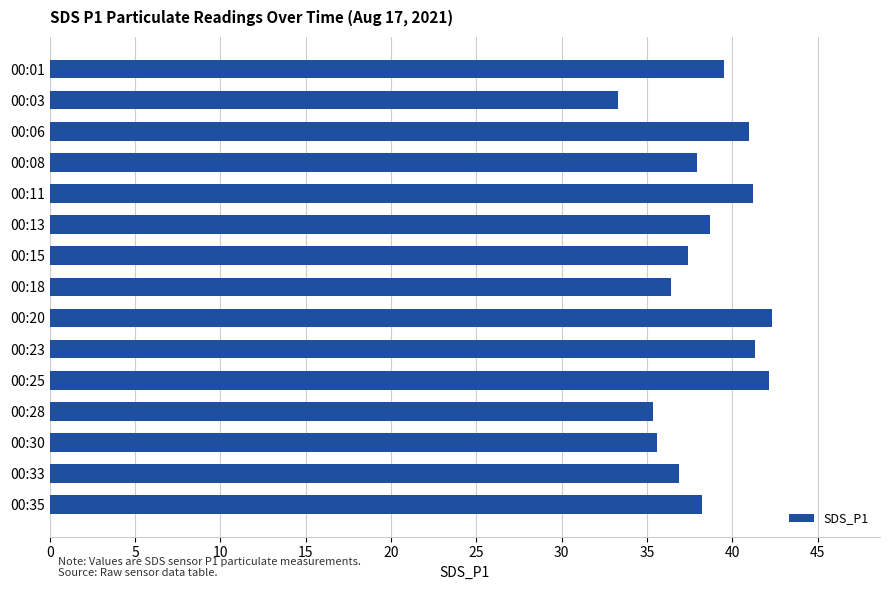

What is the change in value from 00:15 to 00:01?

+2.1